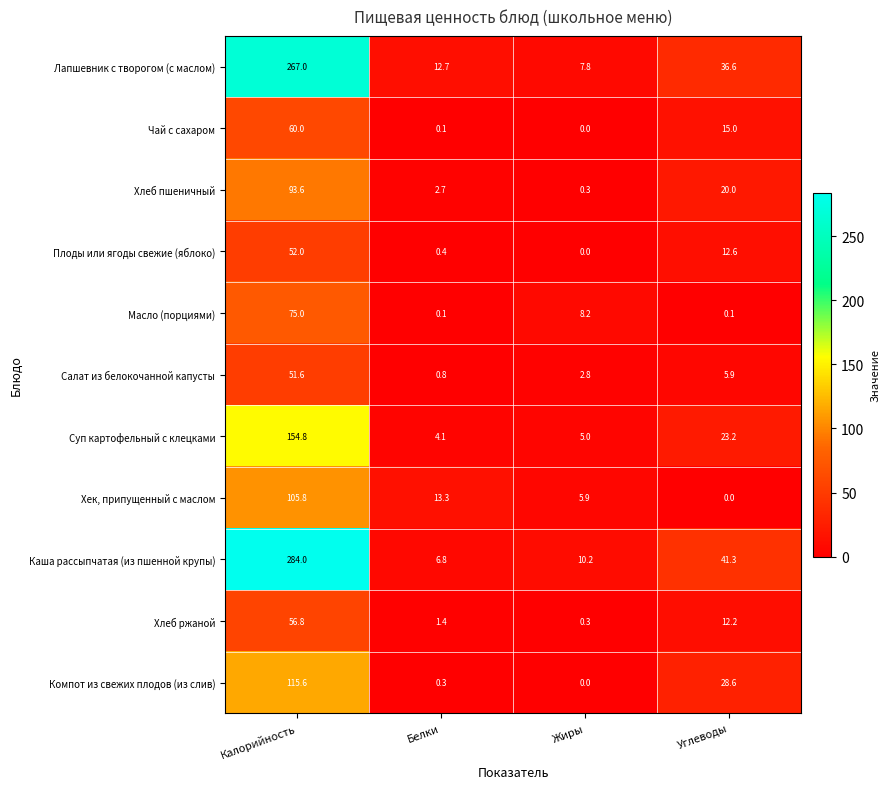

Count the number of categories in the chart.

4